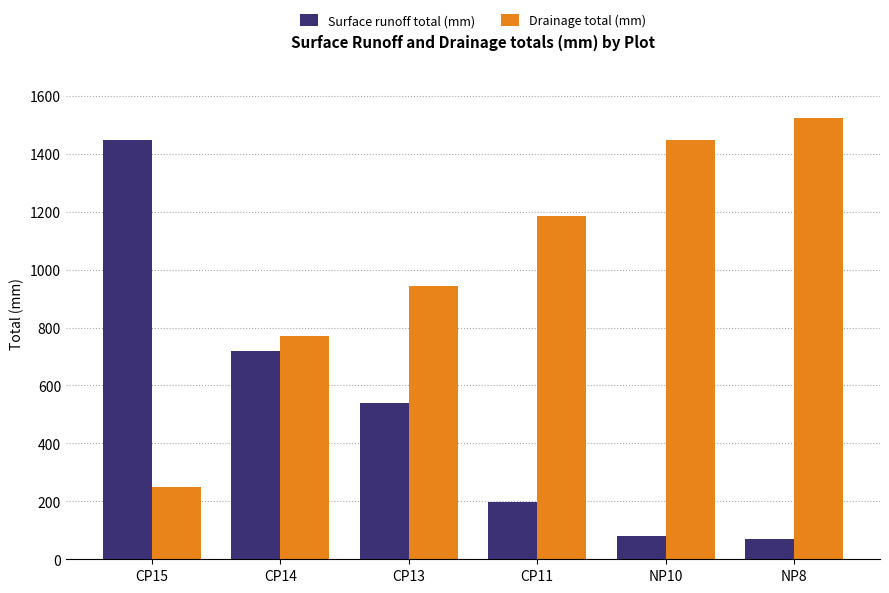

Reading right to left, what are all the values shown in this chart?

Surface runoff total (mm): NP8=70	NP10=80	CP11=199	CP13=538	CP14=718	CP15=1447
Drainage total (mm): NP8=1524	NP10=1448	CP11=1185	CP13=942	CP14=772	CP15=248